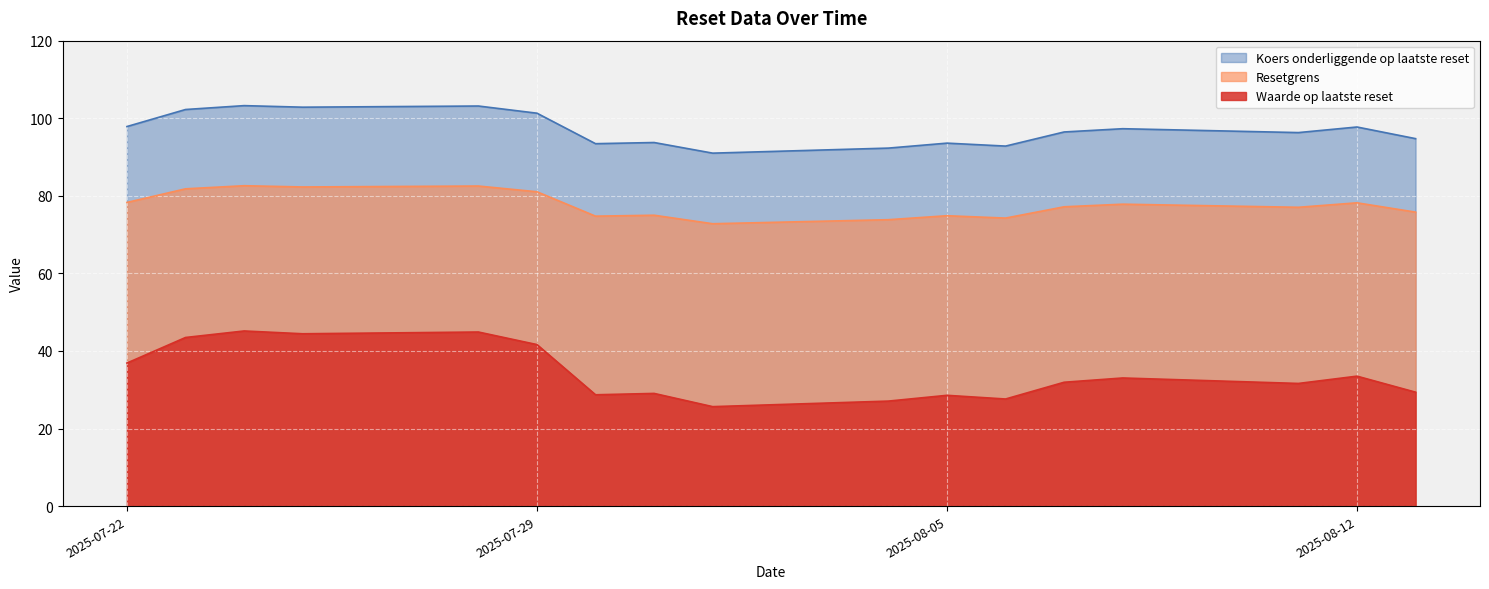

What is the sum of the Waarde op laatste reset values at 2025-08-11 and 2025-08-07?

63.5